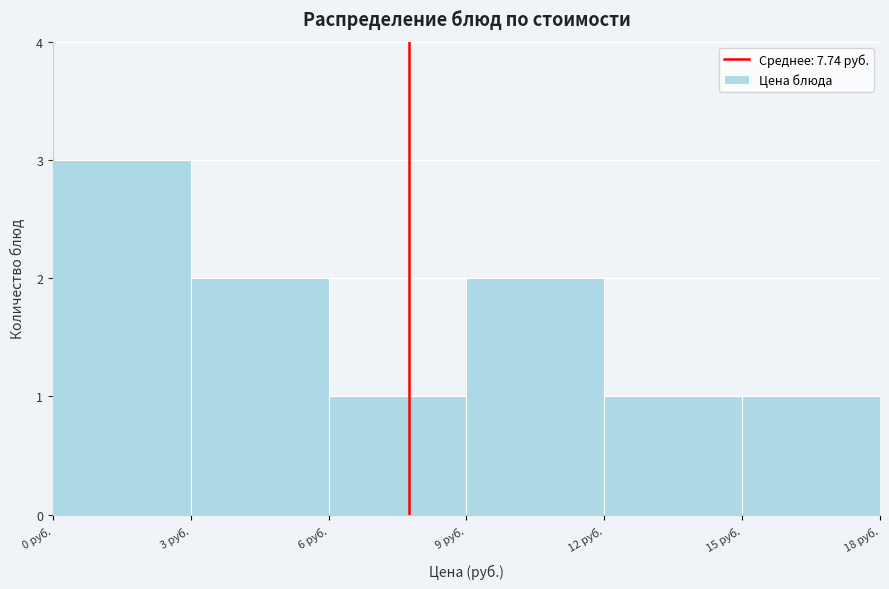

Reading left to right, list every bar in this chart as the range it spans on the x-axis followed by its height. The values are not printed on the chart, so give them approximately, as read against the axis.

0 to 3: 3
3 to 6: 2
6 to 9: 1
9 to 12: 2
12 to 15: 1
15 to 18: 1